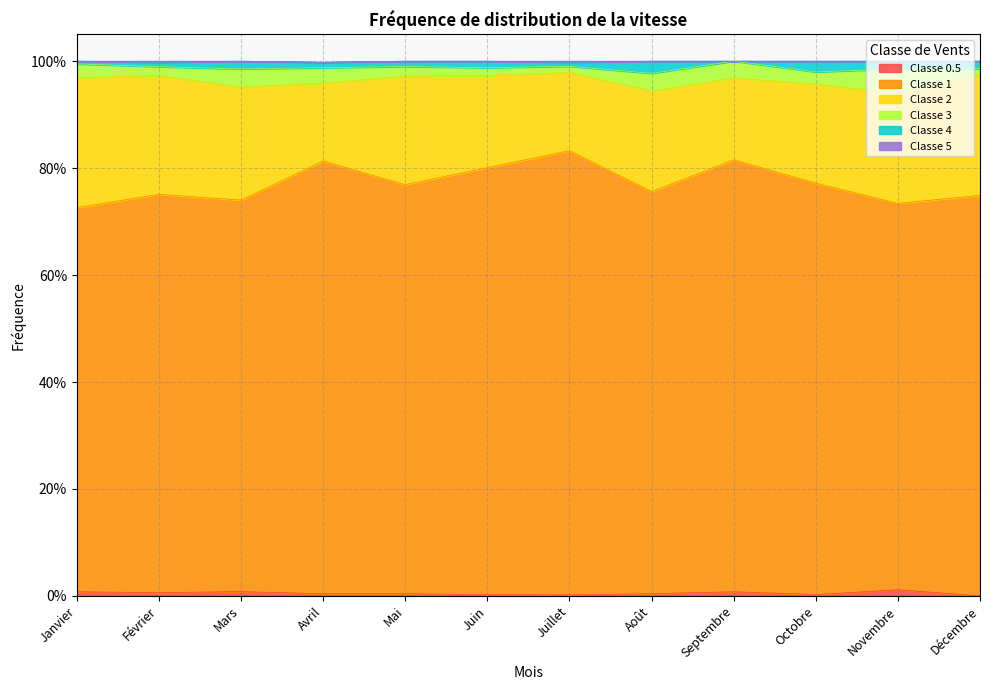

What is the maximum value shown in the chart?

1.0